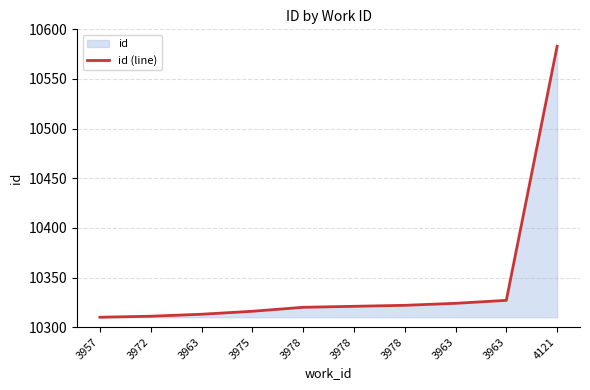

List the labels in order of value, smallest first.

3957, 3972, 3963, 3975, 3978, 3978, 3978, 3963, 3963, 4121